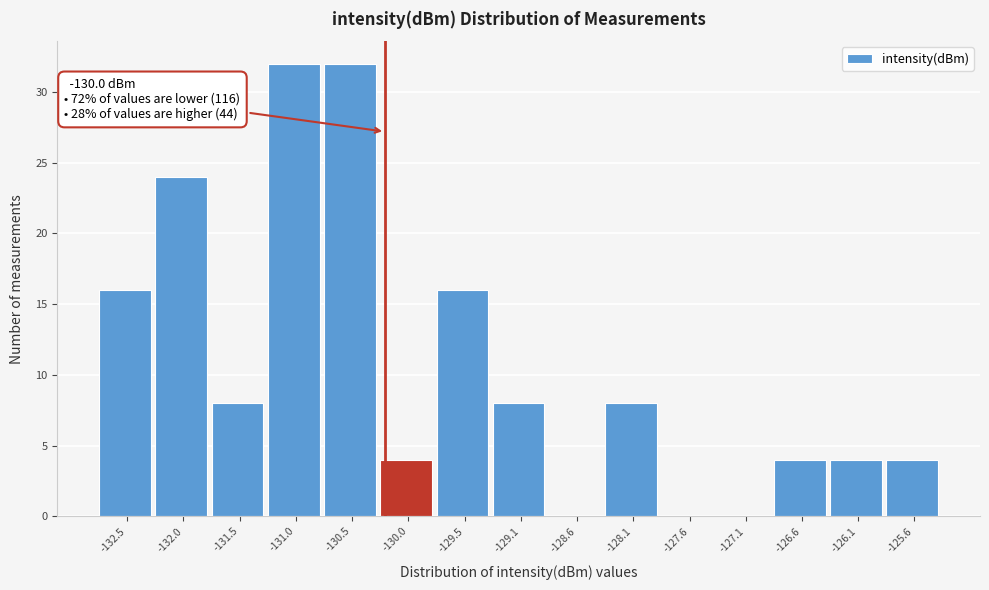

Reading left to right, extract all data points from this chart.

-132.5=16	-132.0=24	-131.5=8	-131.0=32	-130.5=32	-130.0=4	-129.5=16	-129.1=8	-128.6=0	-128.1=8	-127.6=0	-127.1=0	-126.6=4	-126.1=4	-125.6=4